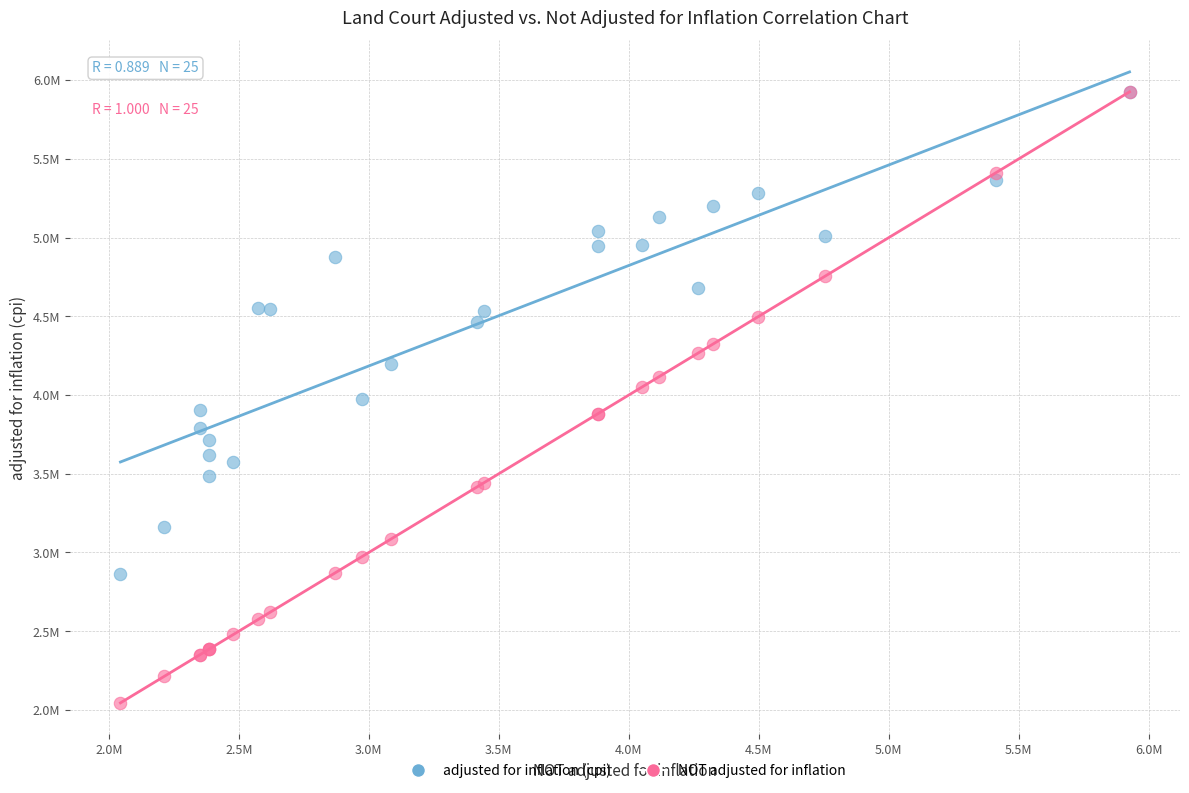

What are all the series names shown in the legend?

adjusted for inflation (cpi), NOT adjusted for inflation